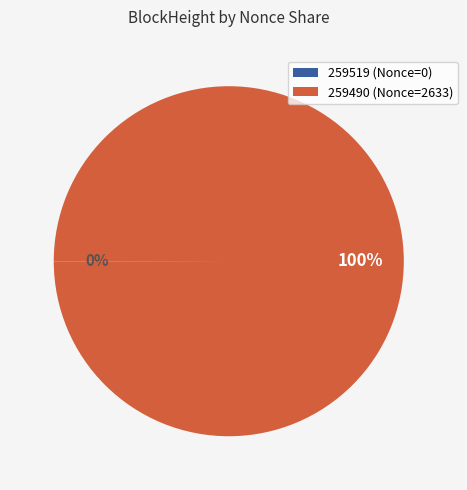

The 259490 (Nonce=2633) slice represents 86% of the pie. True or false?

False